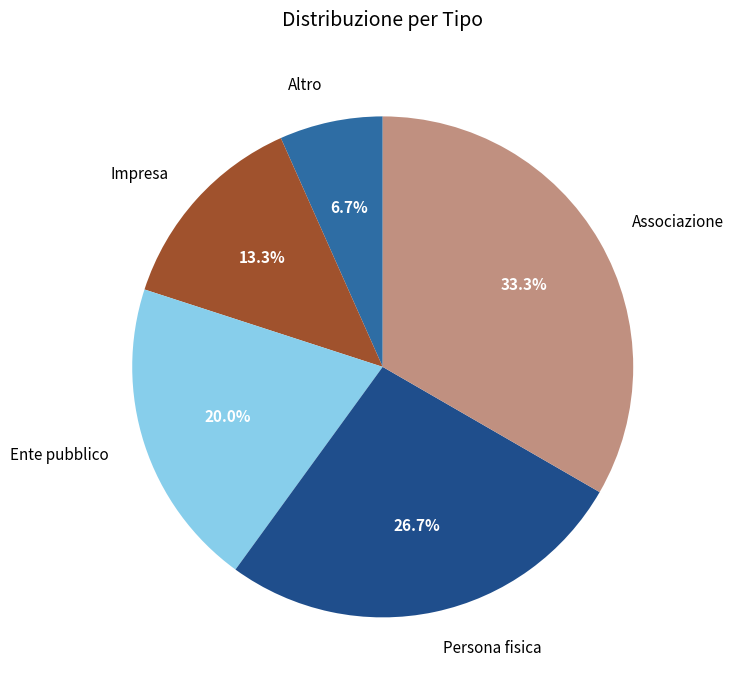

Which has a higher value, Altro or Impresa?

Impresa